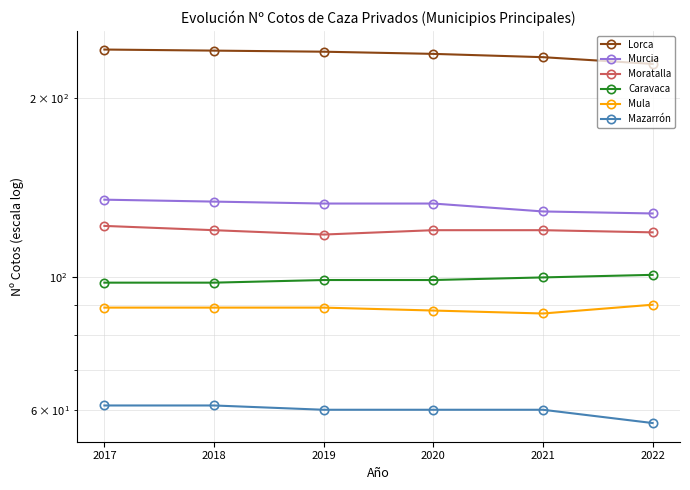

Between 2019 and 2018, which is larger?

2018